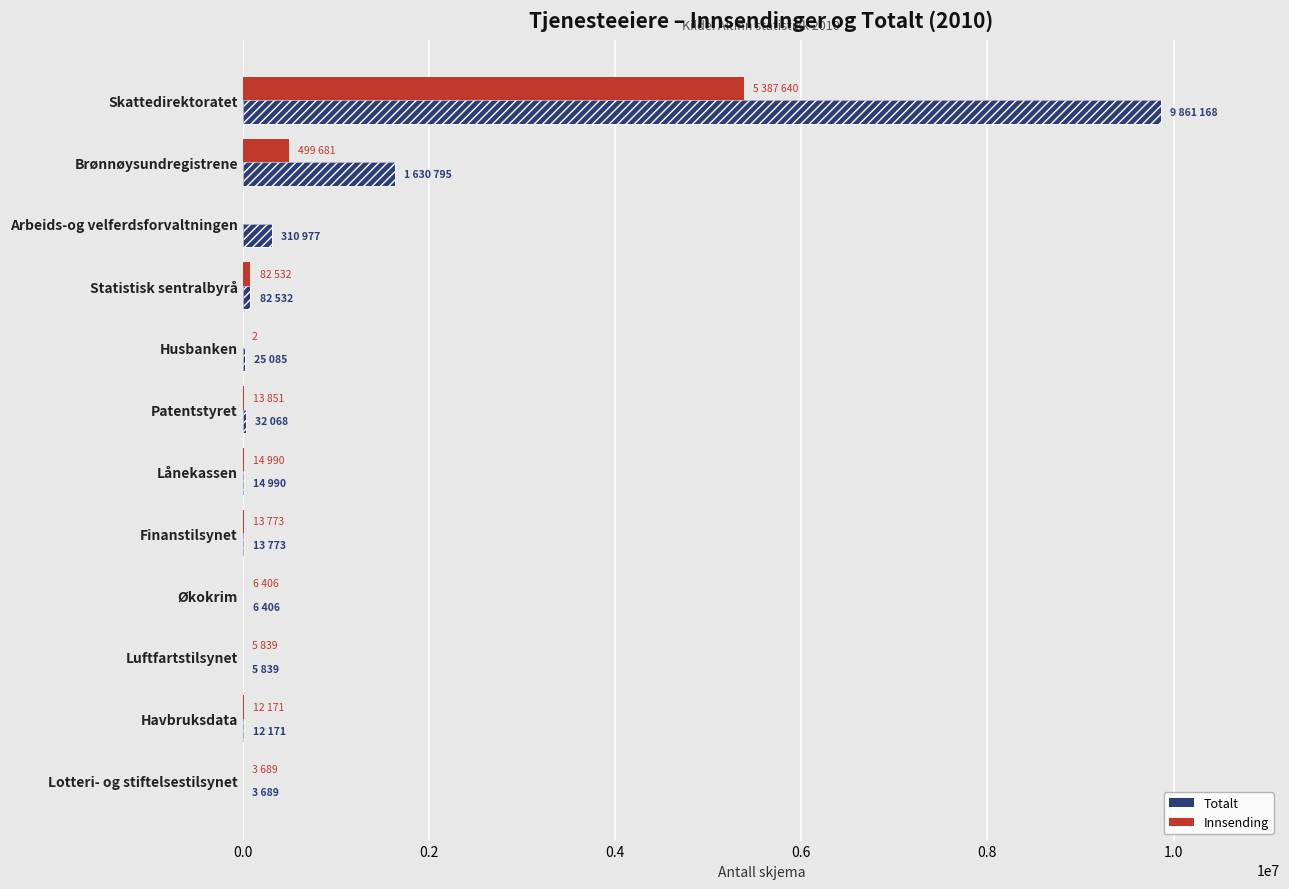

Reading left to right, what are all the values shown in this chart?

Totalt: 9861168	1630795	310977	82532	25085	32068	14990	13773	6406	5839	12171	3689
Innsending: 5387640	499681	0	82532	2	13851	14990	13773	6406	5839	12171	3689